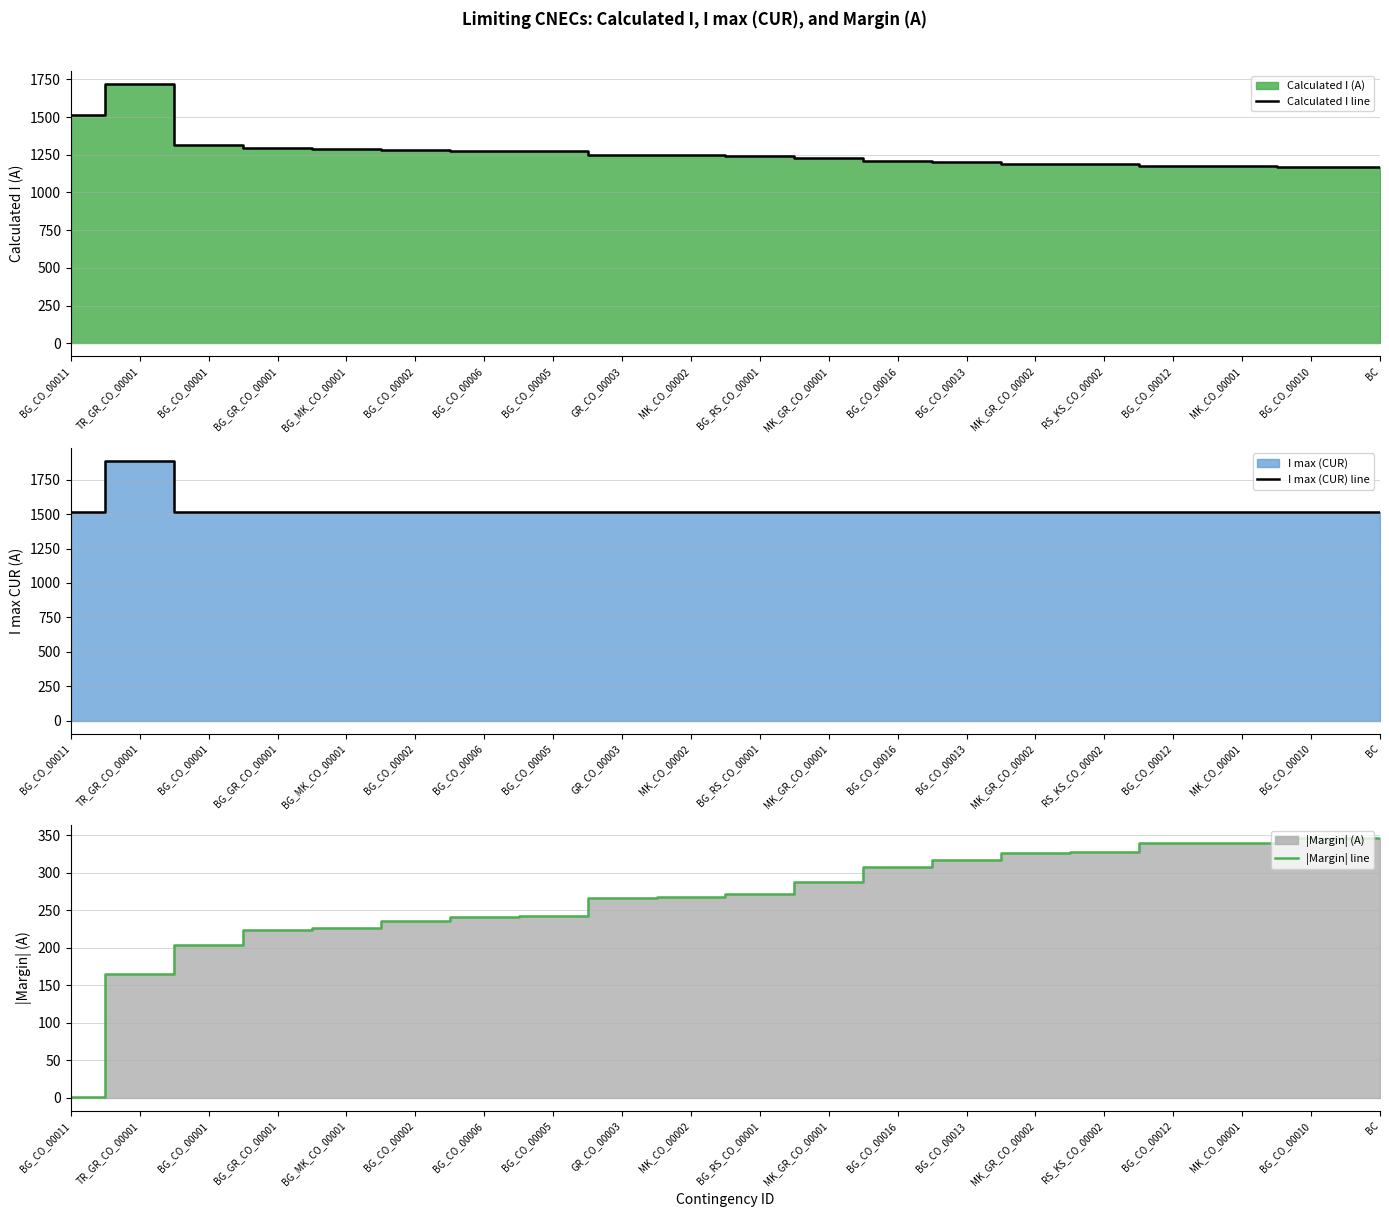

What is the sum of the Calculated I line values at BG_CO_00006 and BG_RS_CO_00001?

2521